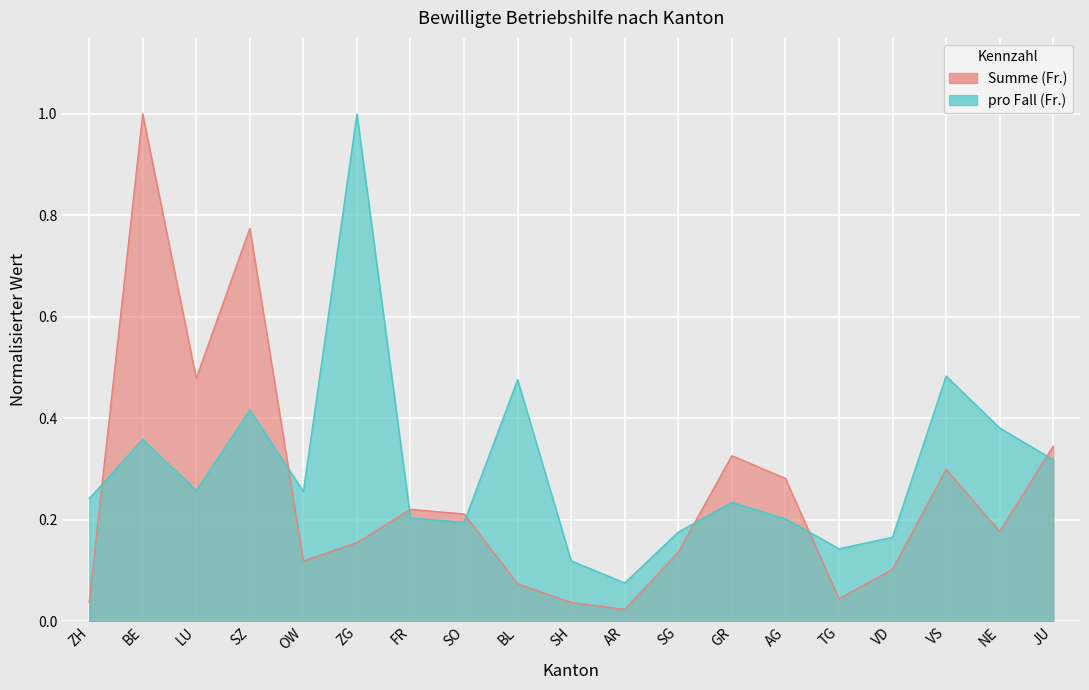

What are all the series names shown in the legend?

Summe (Fr.), pro Fall (Fr.)